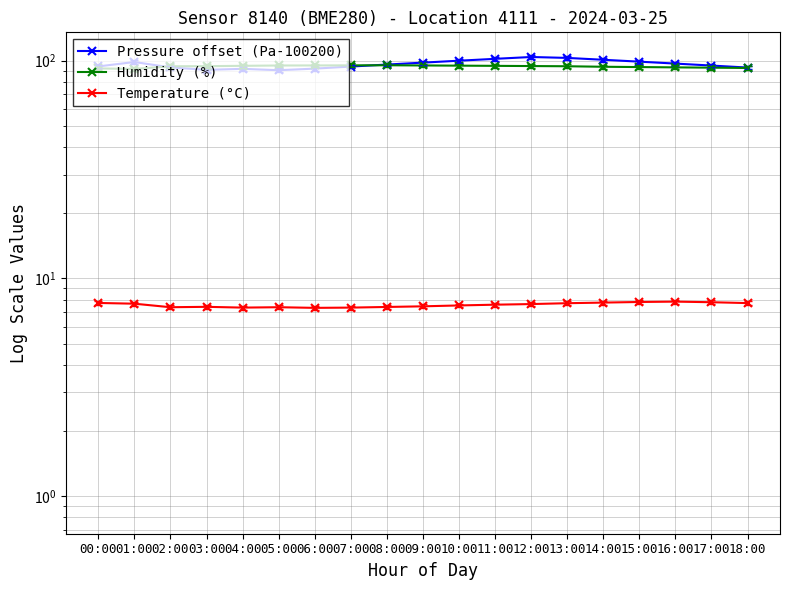

What is the value of the Temperature (°C) point at the 16th from the left?

7.8